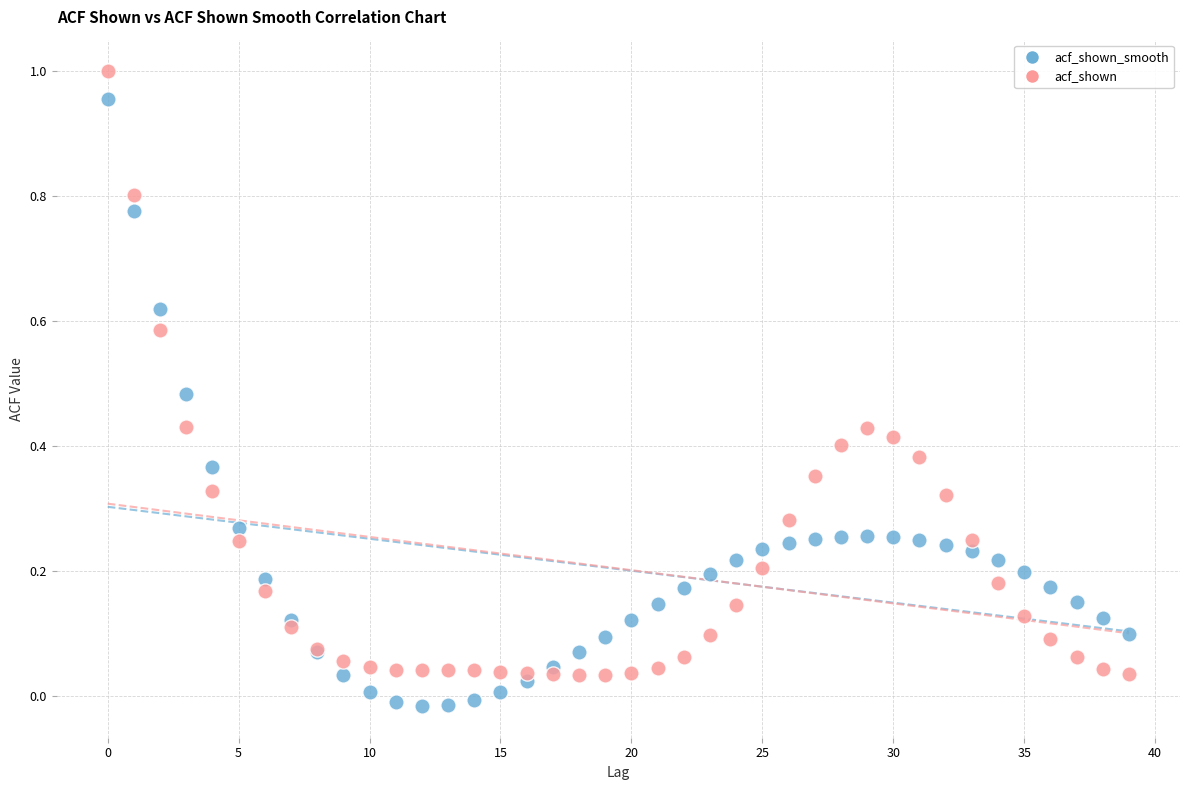

Which series reaches the maximum Y coordinate?

acf_shown